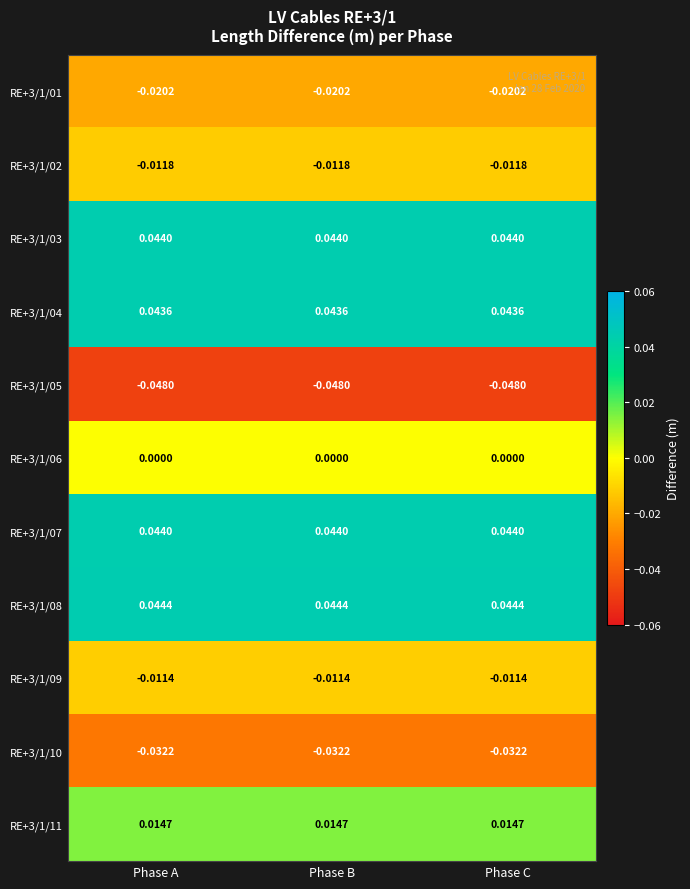

Is the value of RE+3/1/08 at Phase C greater than the value of RE+3/1/10 at Phase A?

Yes